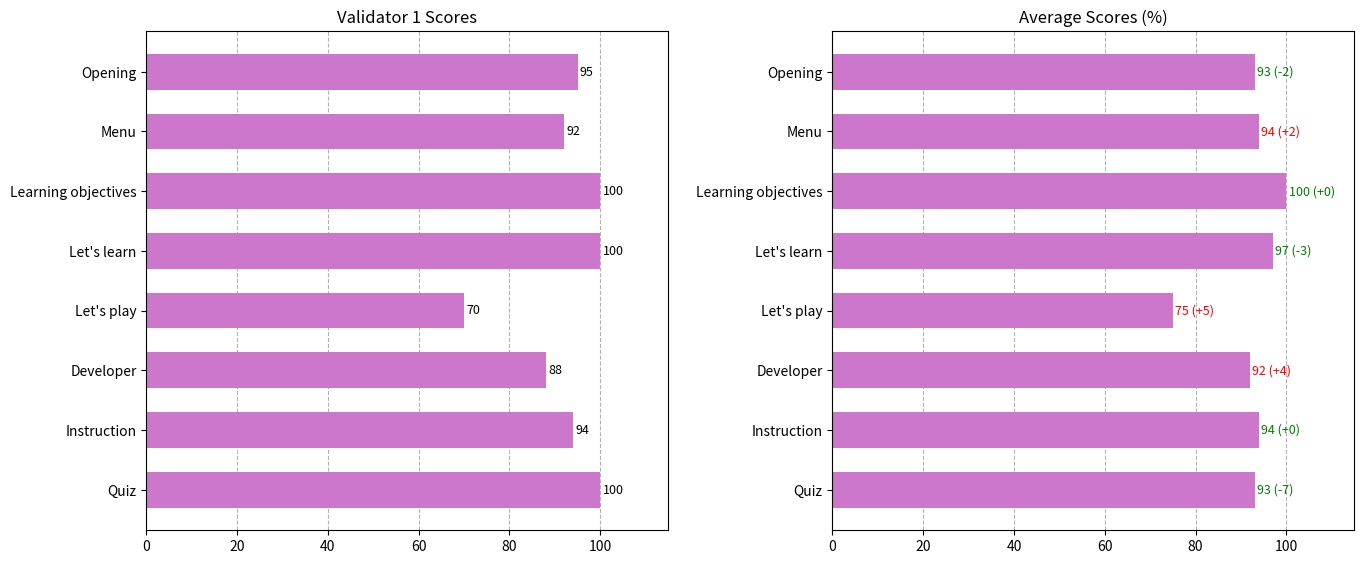

Read the Average (%) value at Let's learn, to the nearest 10.

100